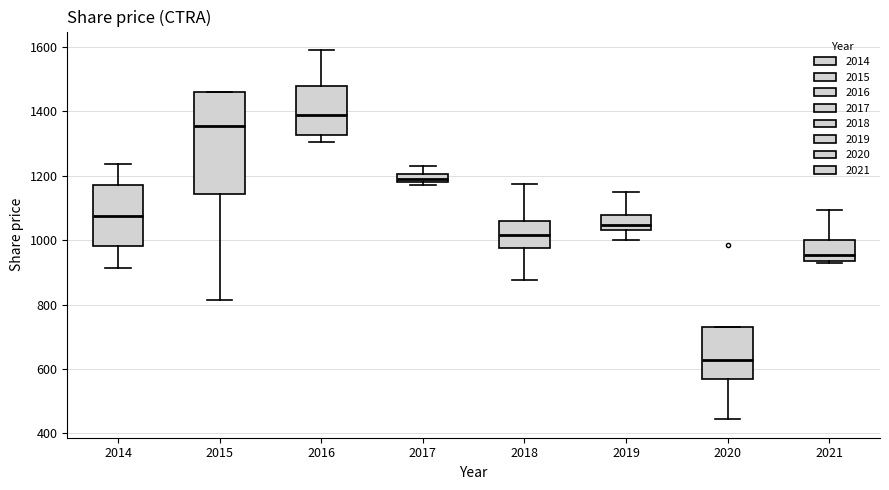

Comparing the boxes themselves (not the whiskers), which one is the tallest?

2015